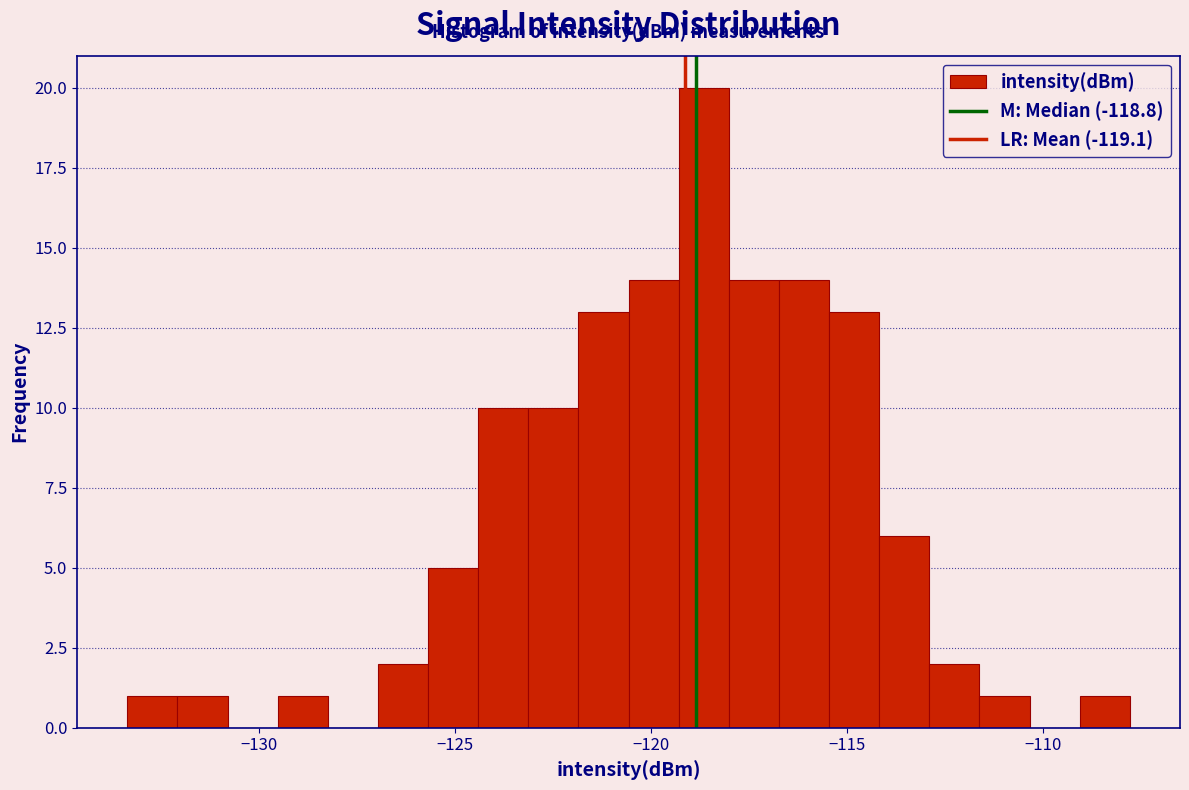

Read against the x-axis, roughly where is the centre of the tallest bar?

-118.5